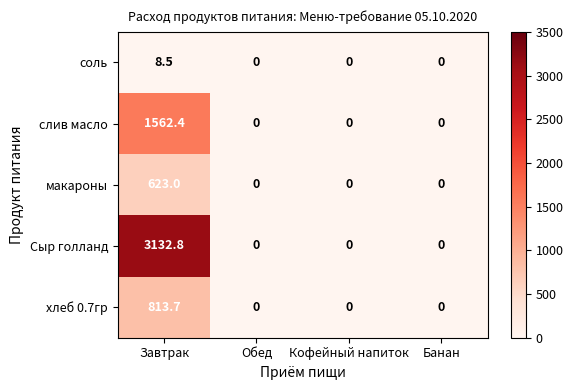

List the series in order of their peak value, lowest first.

соль, макароны, хлеб 0.7гр, слив масло, Сыр голланд